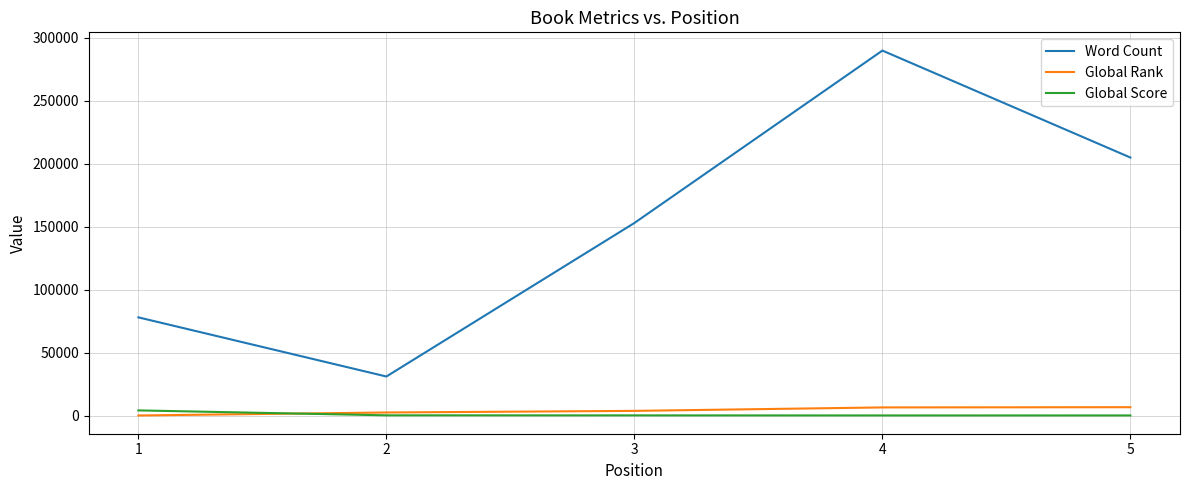

What is the minimum value for Word Count?

31000